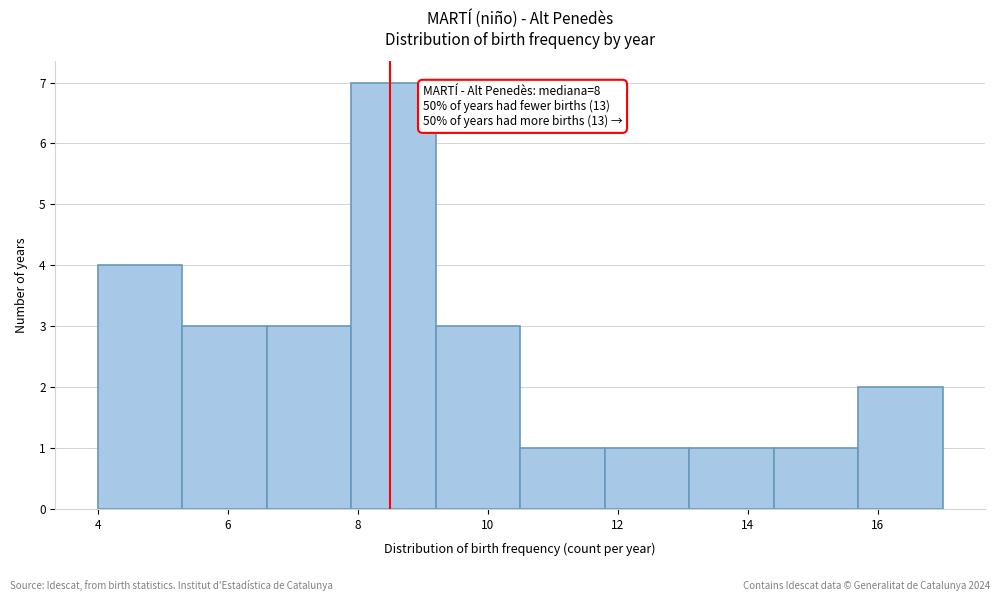

Over which range of the x-axis is the bar tallest?

7.9 to 9.2